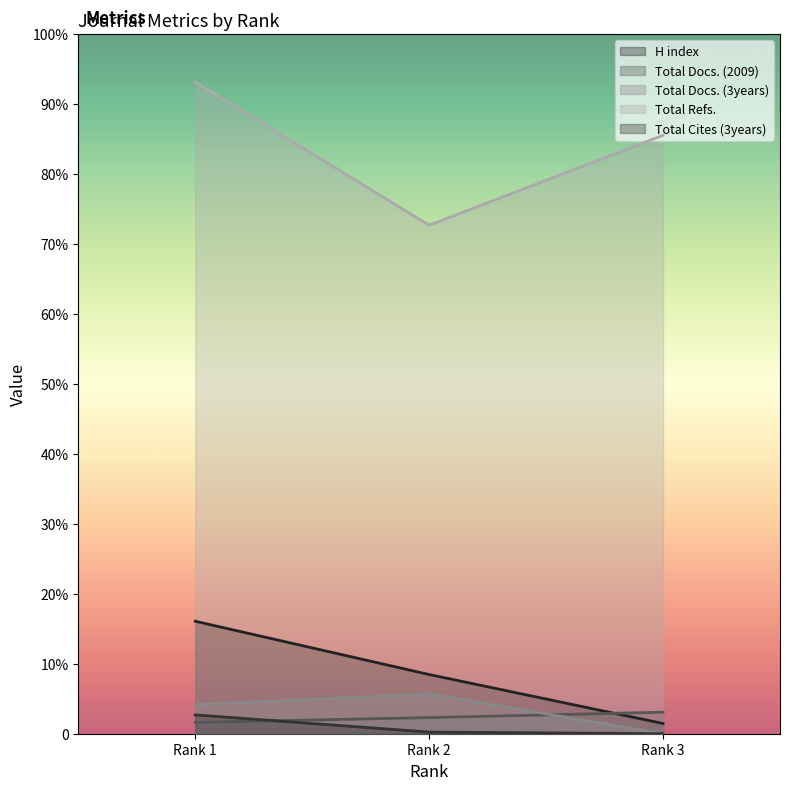

At how many categories does at least one series exceed 921?

3